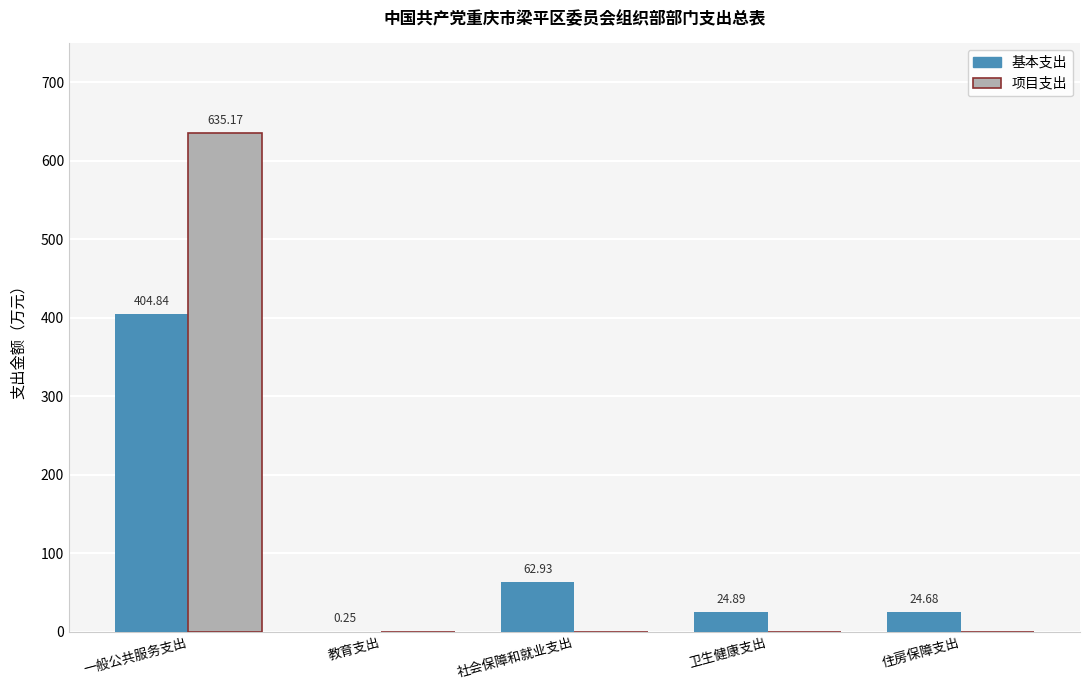

Which series has the largest total across all categories?

项目支出